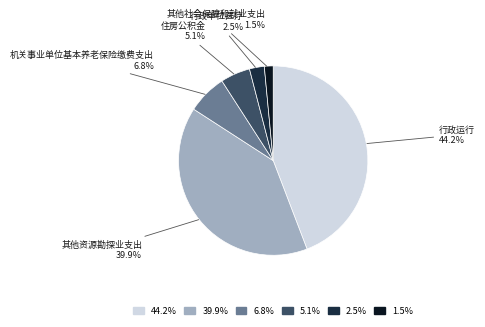

Does any single category account for the majority?

No